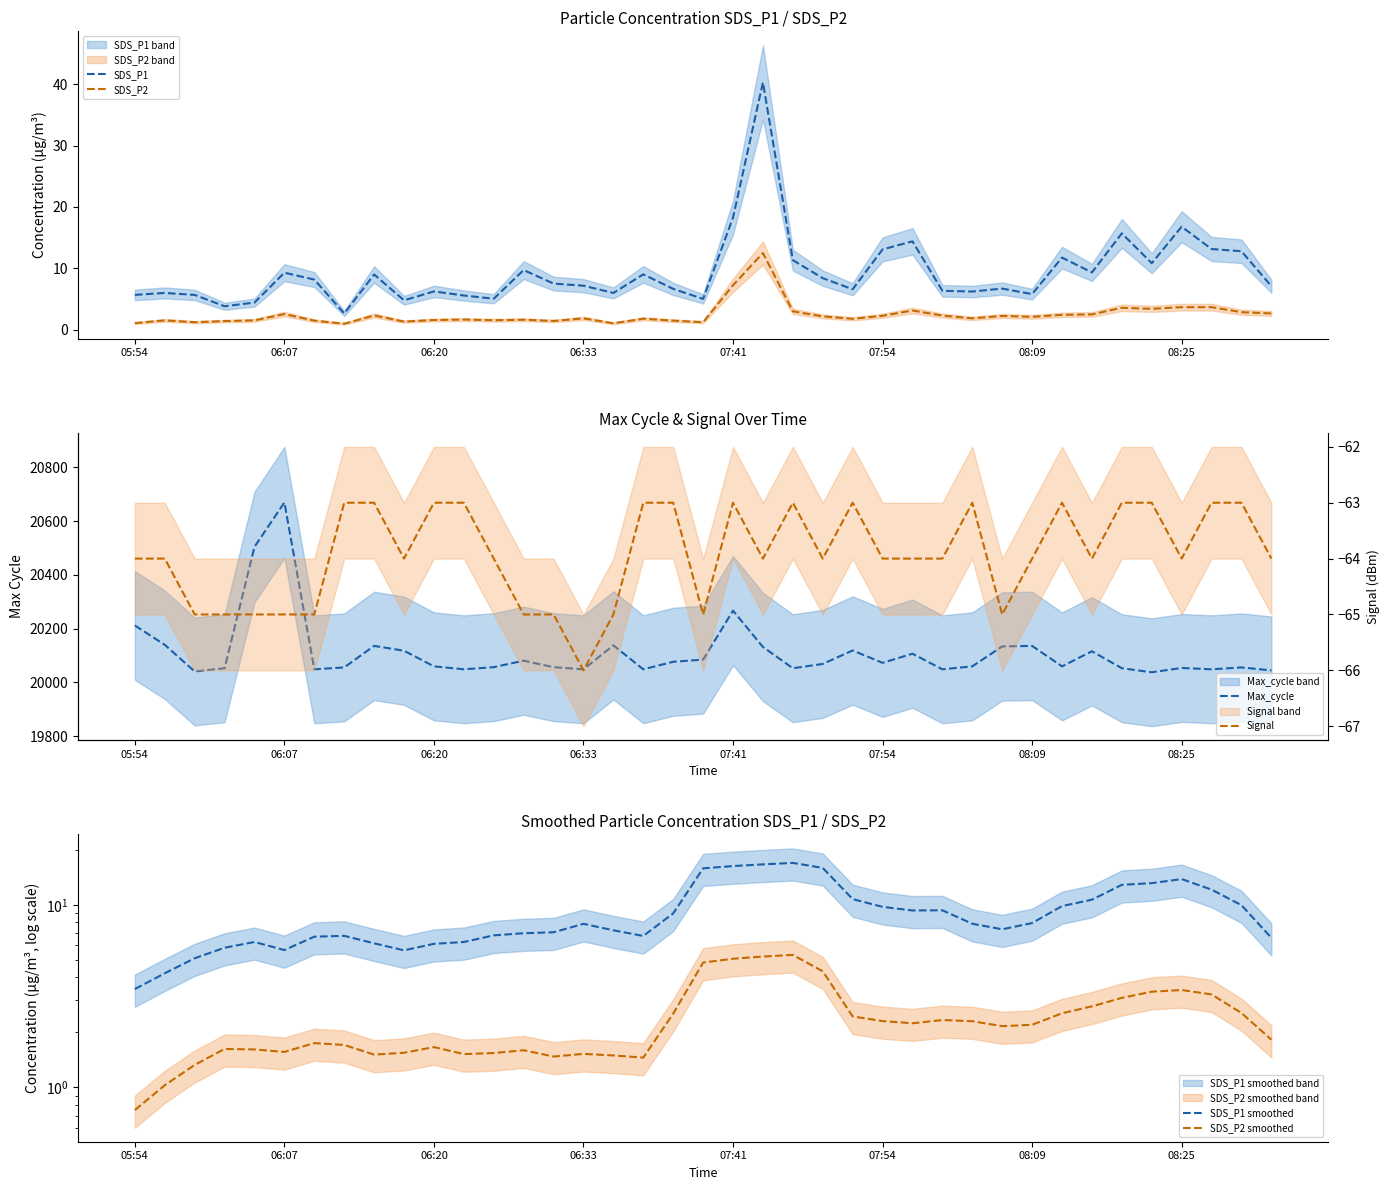

How many data points in Max_cycle are above 20060?

19